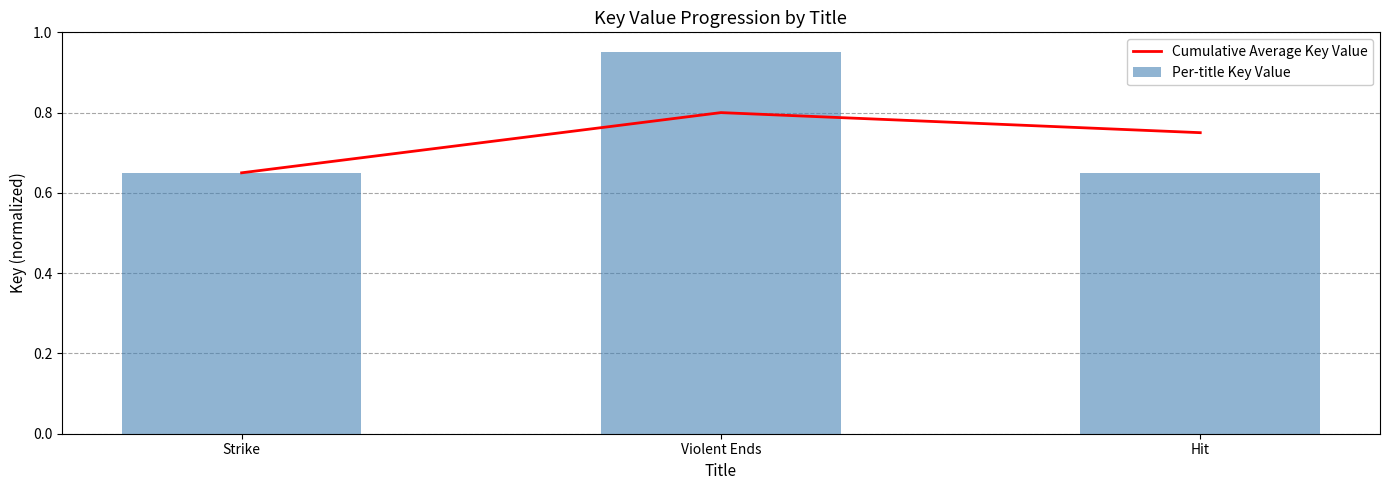

The Cumulative Average Key Value series shows 0.8 at Violent Ends. True or false?

True